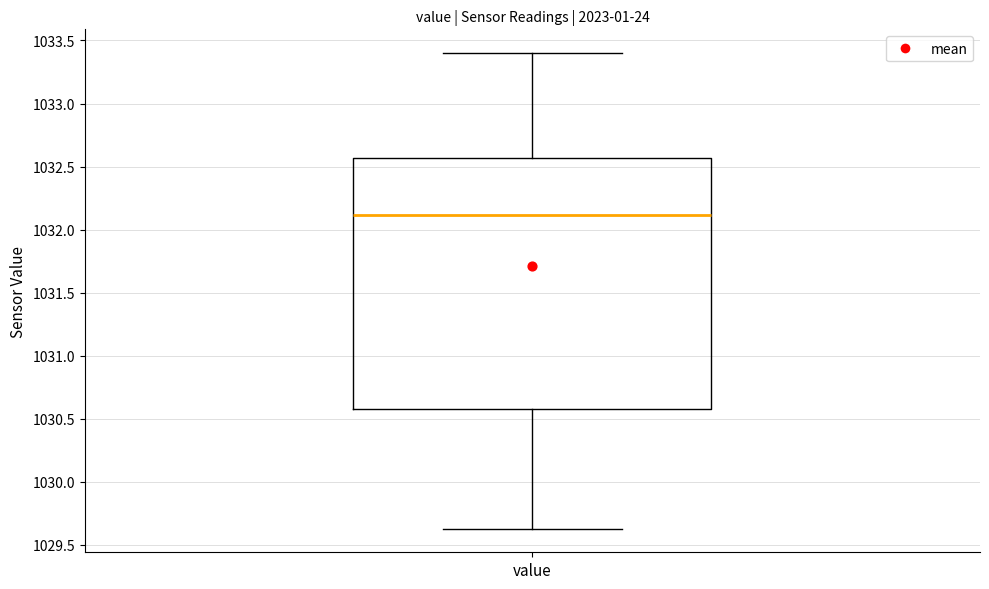

Transcribe this box plot: give where the median line is, the range the box spans, and where the two whiskers end, as read against the y-axis. The values are not printed on the chart, so give them approximately, as read against the axis.

median 1032.10, box 1030.60 to 1032.55, whiskers 1029.65 to 1033.40